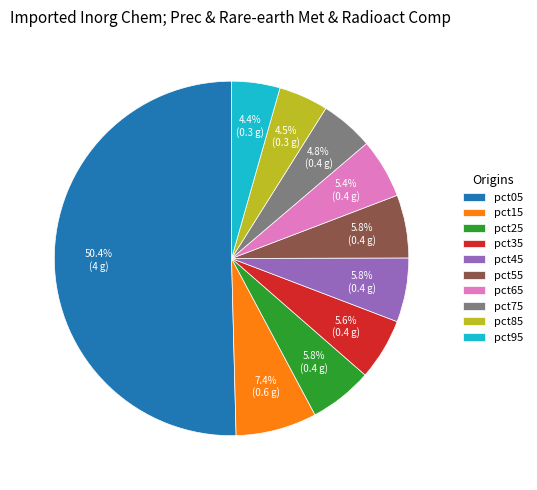

How many segments does this pie chart have?

10